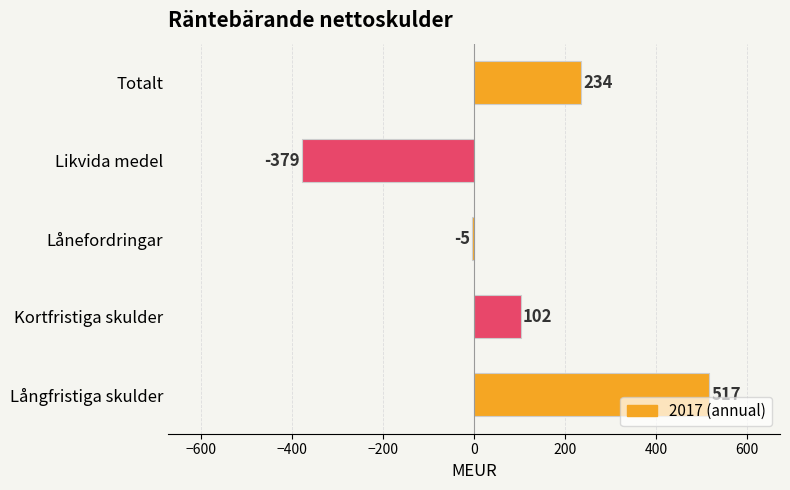

At which label is the value closest to 69?

Kortfristiga skulder